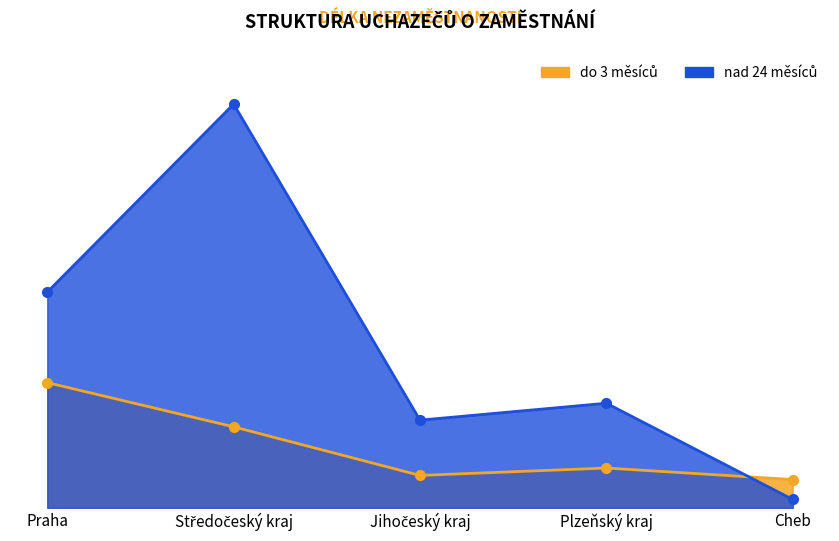

Between Cheb and Jihočeský kraj, which is larger?

Jihočeský kraj